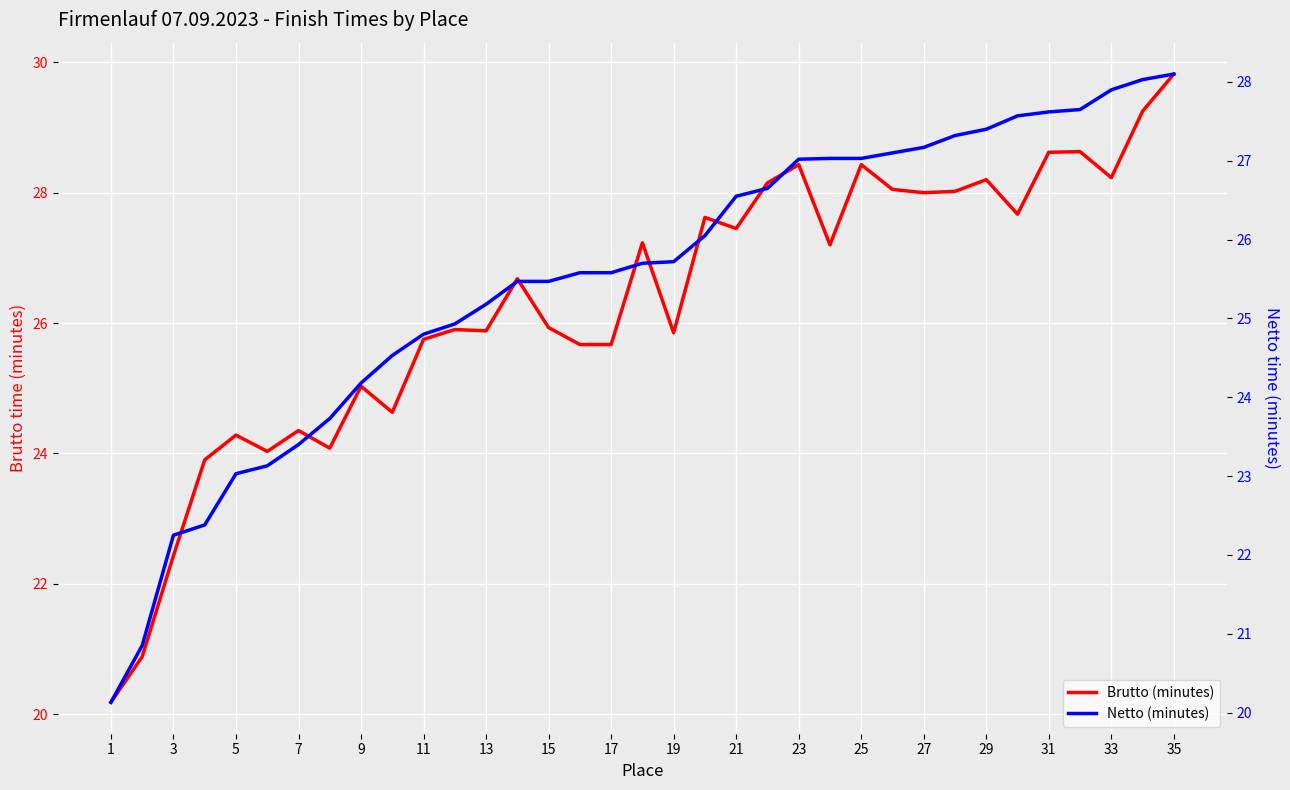

At how many categories does at least one series exceed 21?

33